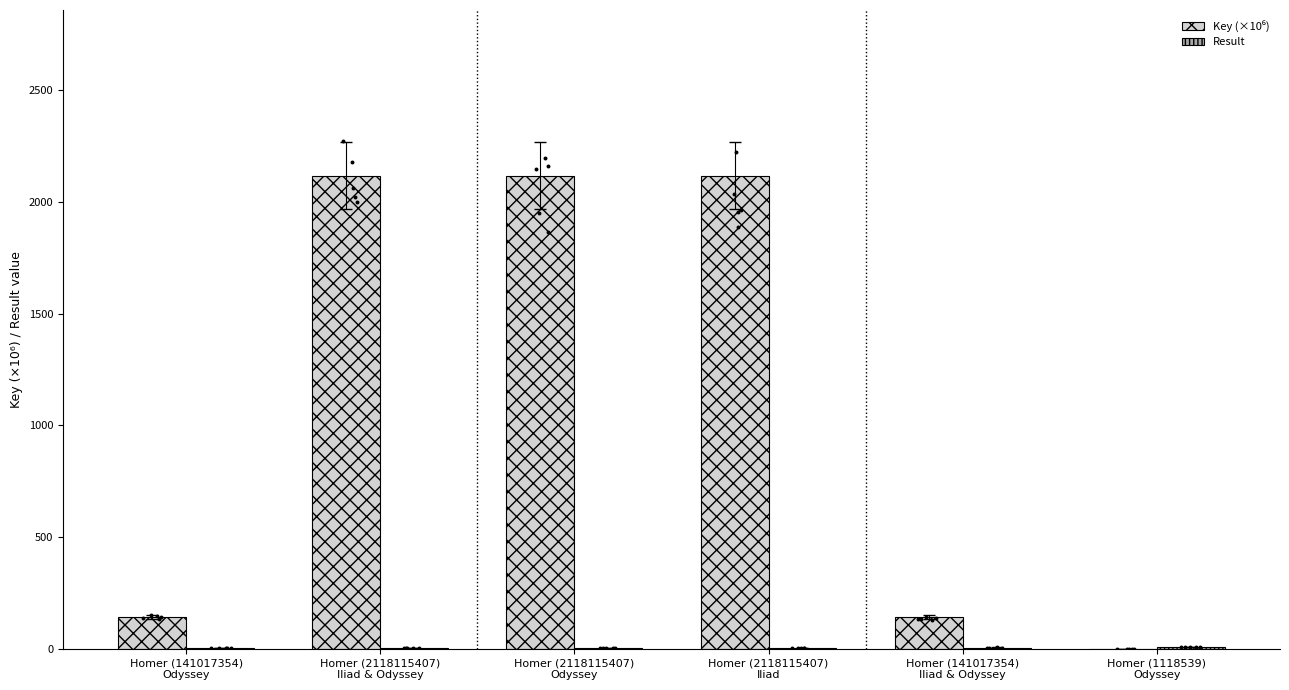

Is the value of Key (×10⁶) at Homer (2118115407)
Odyssey greater than the value of Result at Homer (2118115407)
Iliad & Odyssey?

Yes